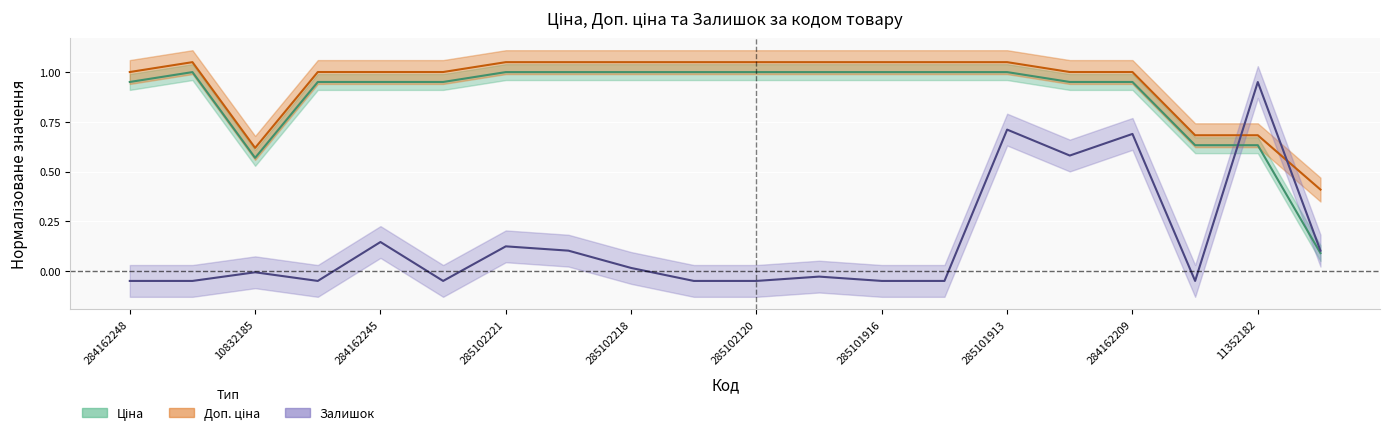

Does the chart display data point markers on the line(s)?

No